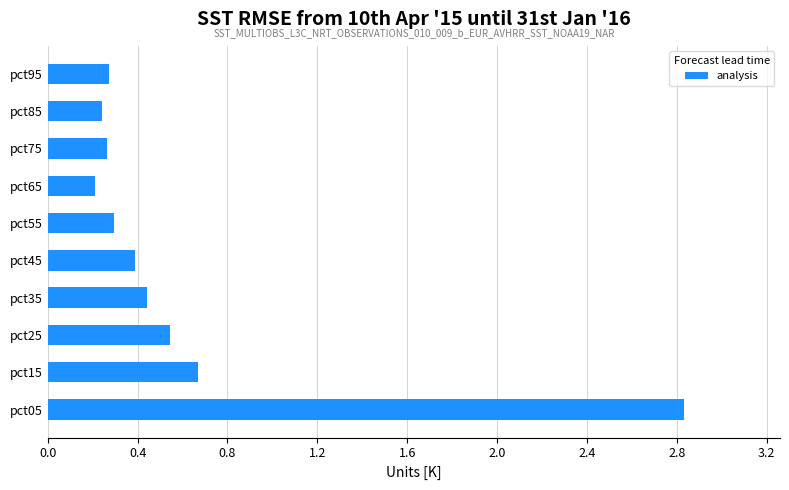

How many bars are there in total?

10